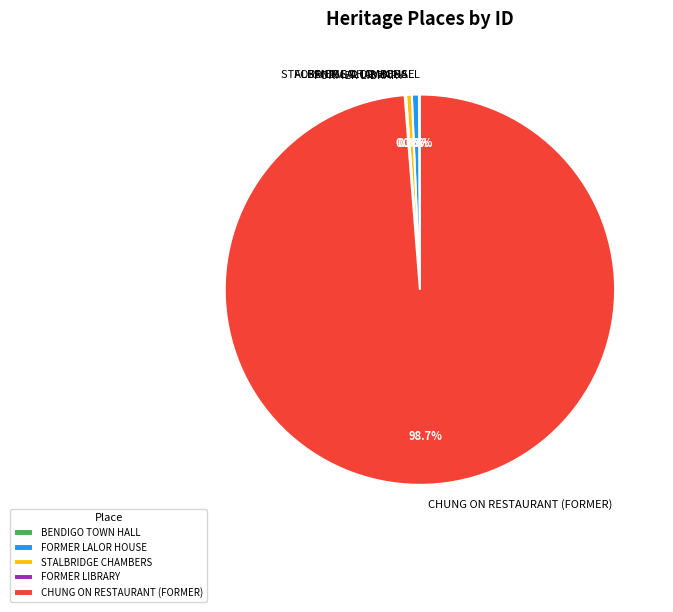

What is the majority slice?

CHUNG ON RESTAURANT (FORMER)